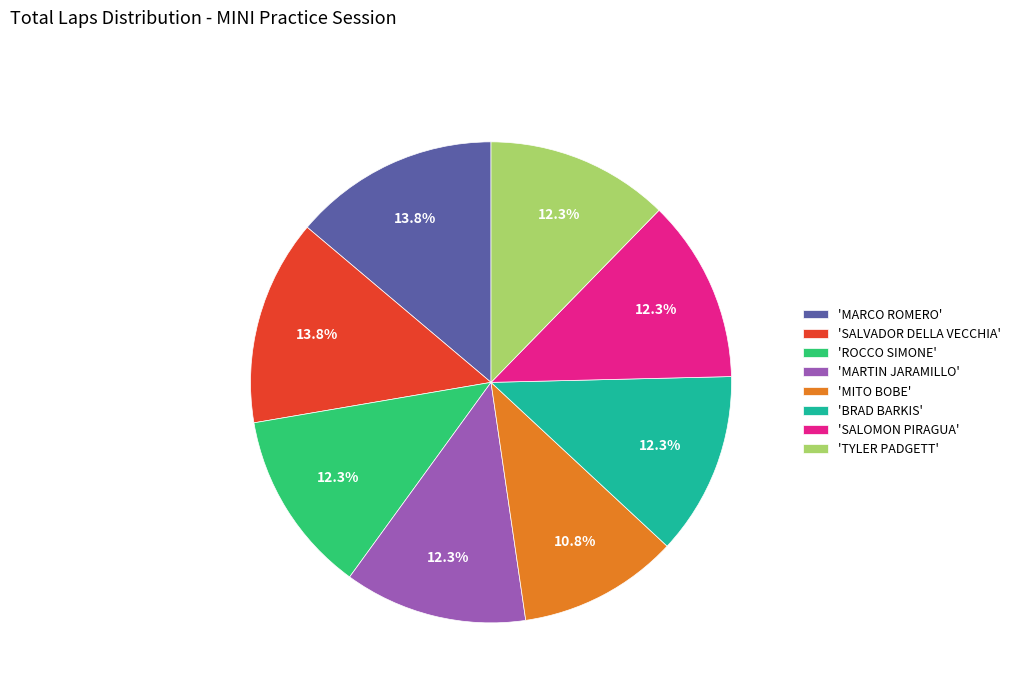

To the nearest percent, what is the difference between the largest and smallest slice percentages?

3%